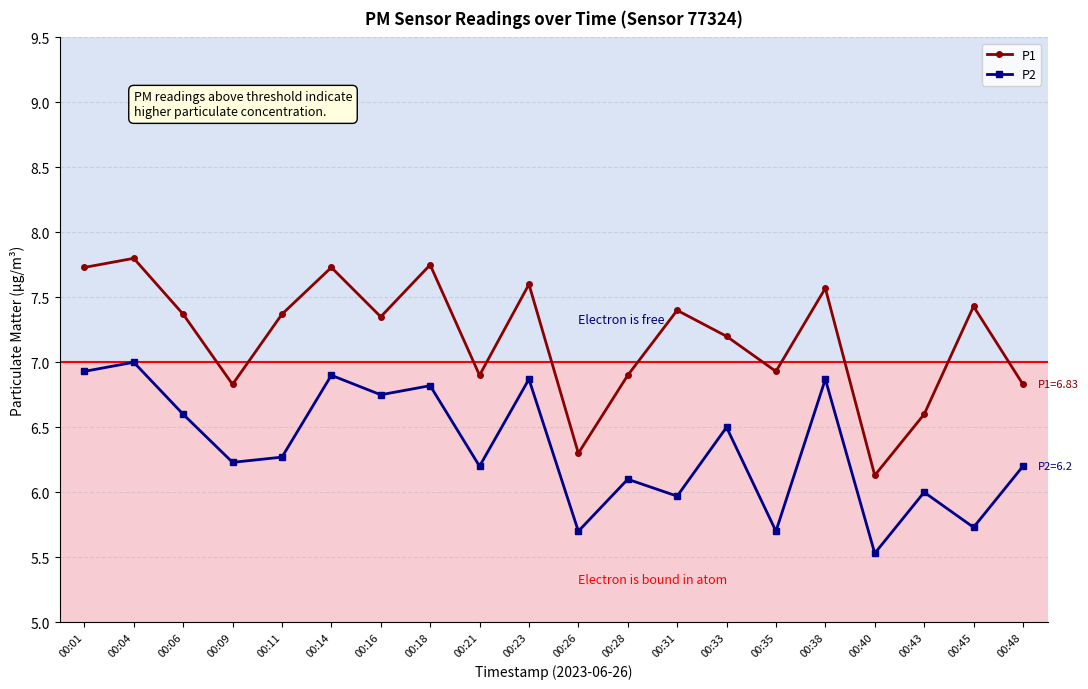

At how many categories does at least one series exceed 6?

20